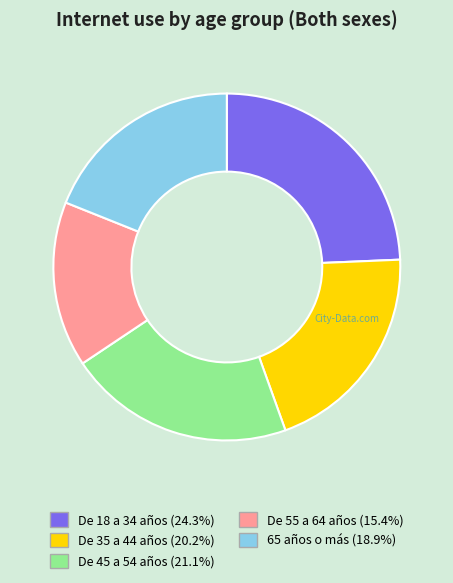

What is the ratio of the value at De 45 a 54 años to the value at De 18 a 34 años?

0.9